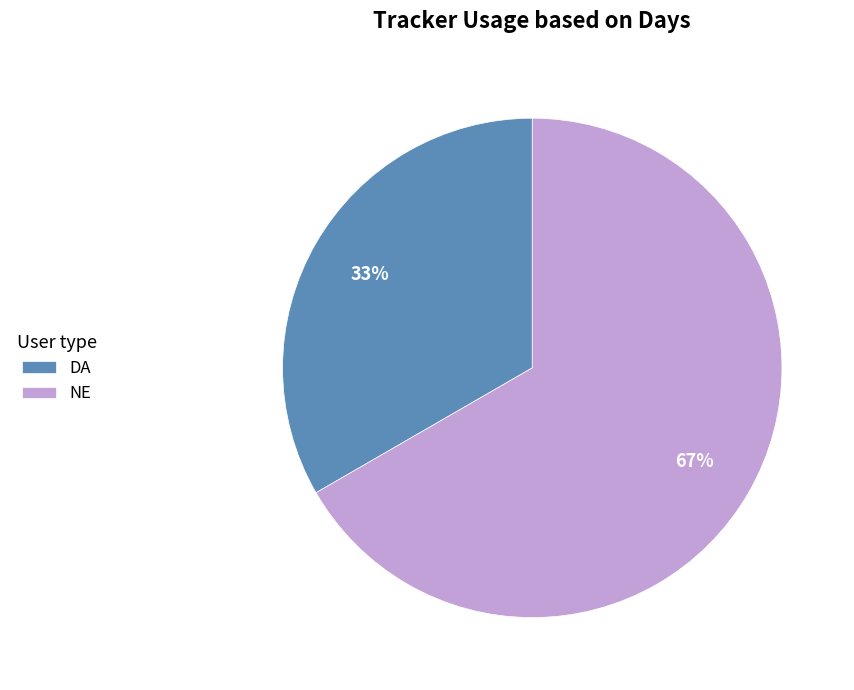

Which category has the smallest portion of the pie?

DA